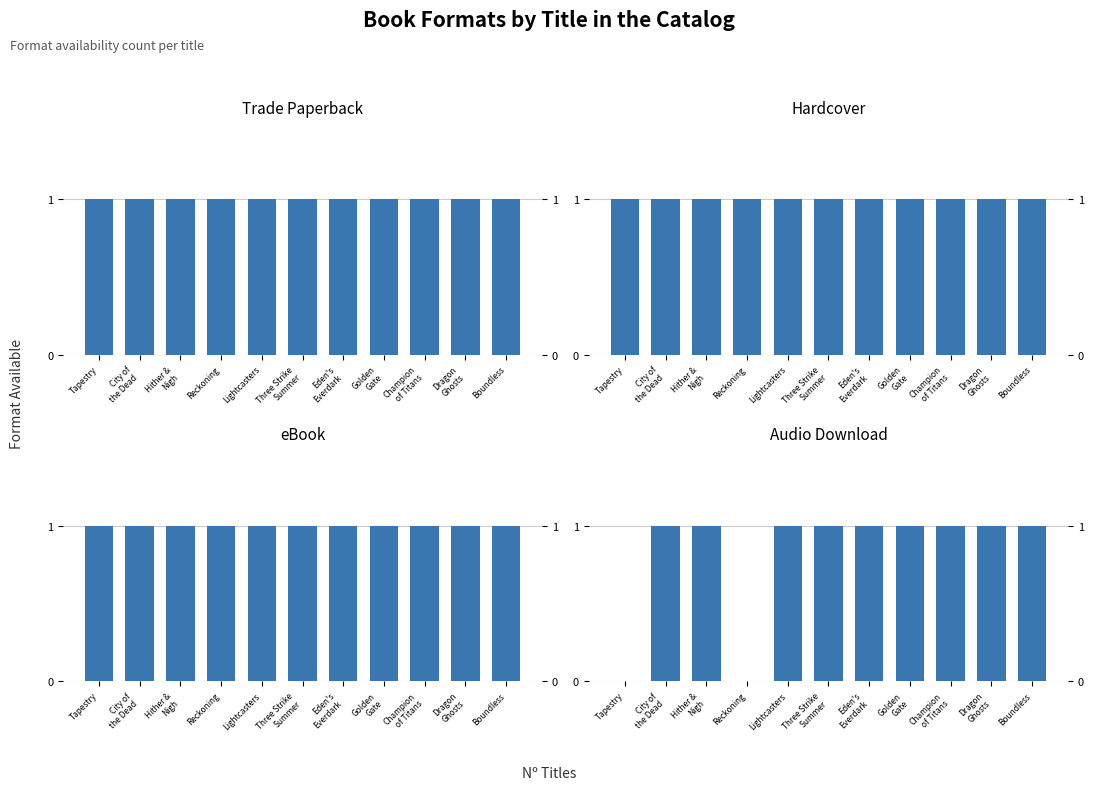

At which label is Hardcover closest to 1?

Tapestry